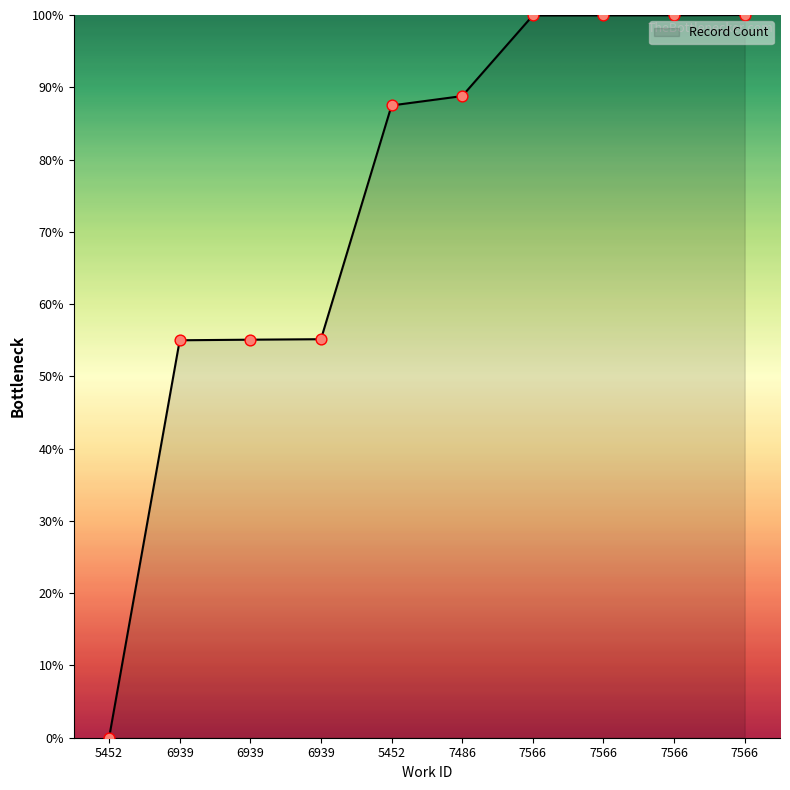

What is the change in value from 6939 to 6939?

+0.1